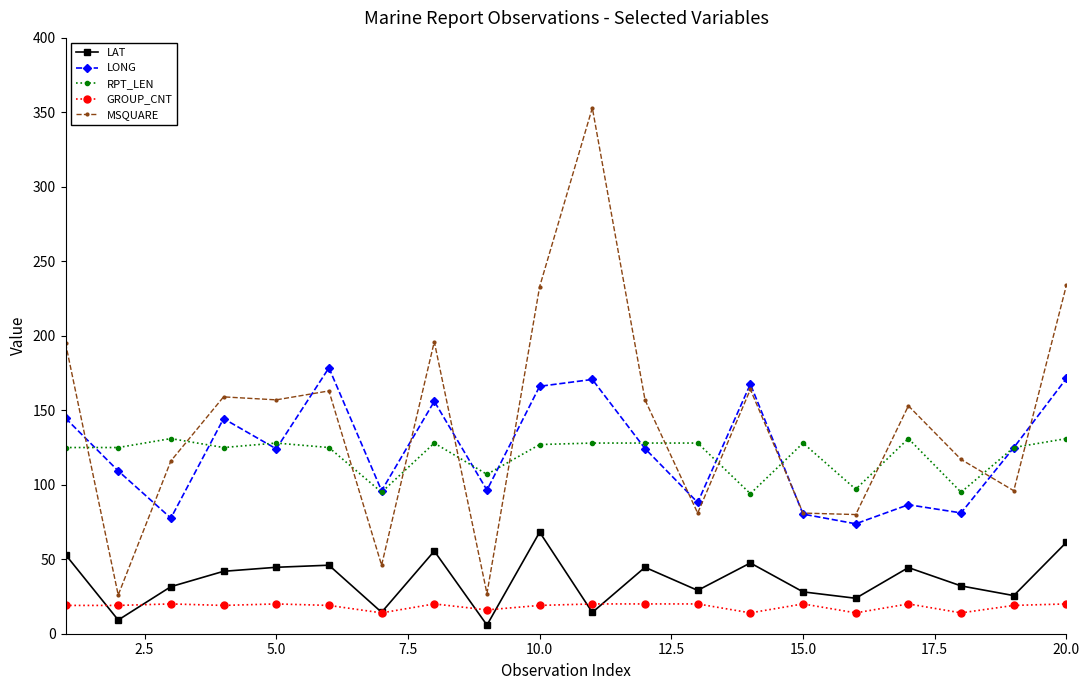

True or false: LAT and RPT_LEN cross at least once.

False